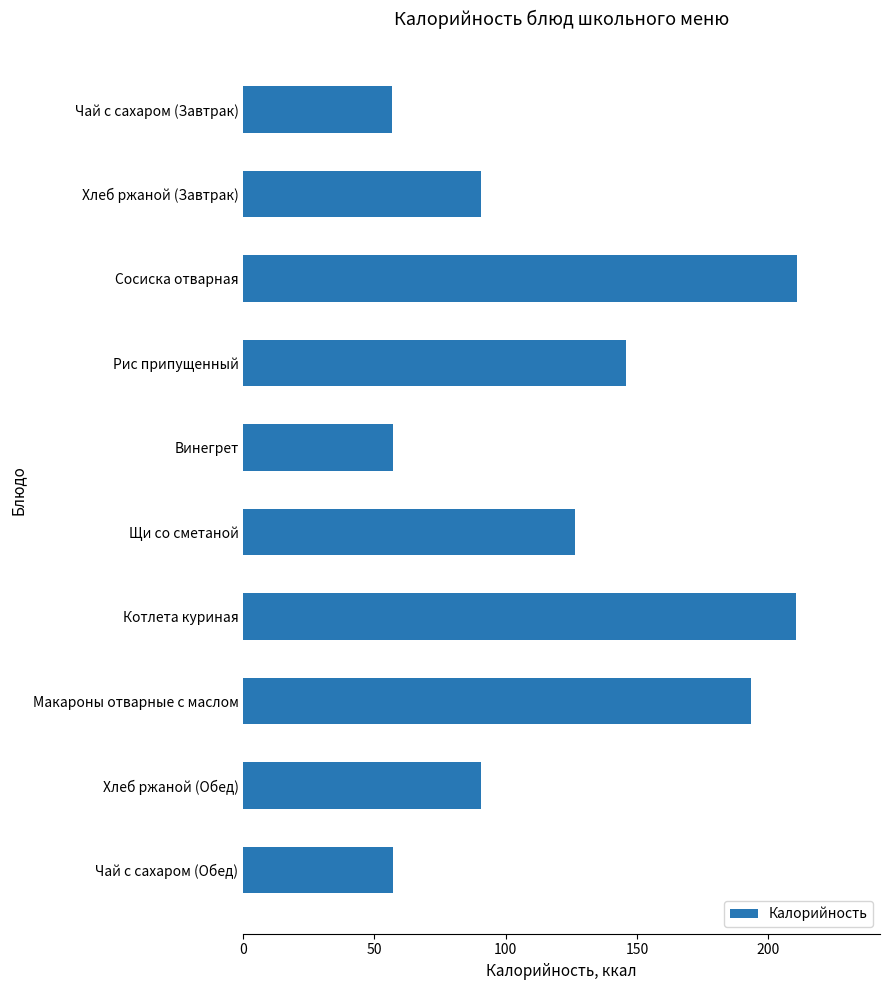

What is the smallest value displayed?

56.9